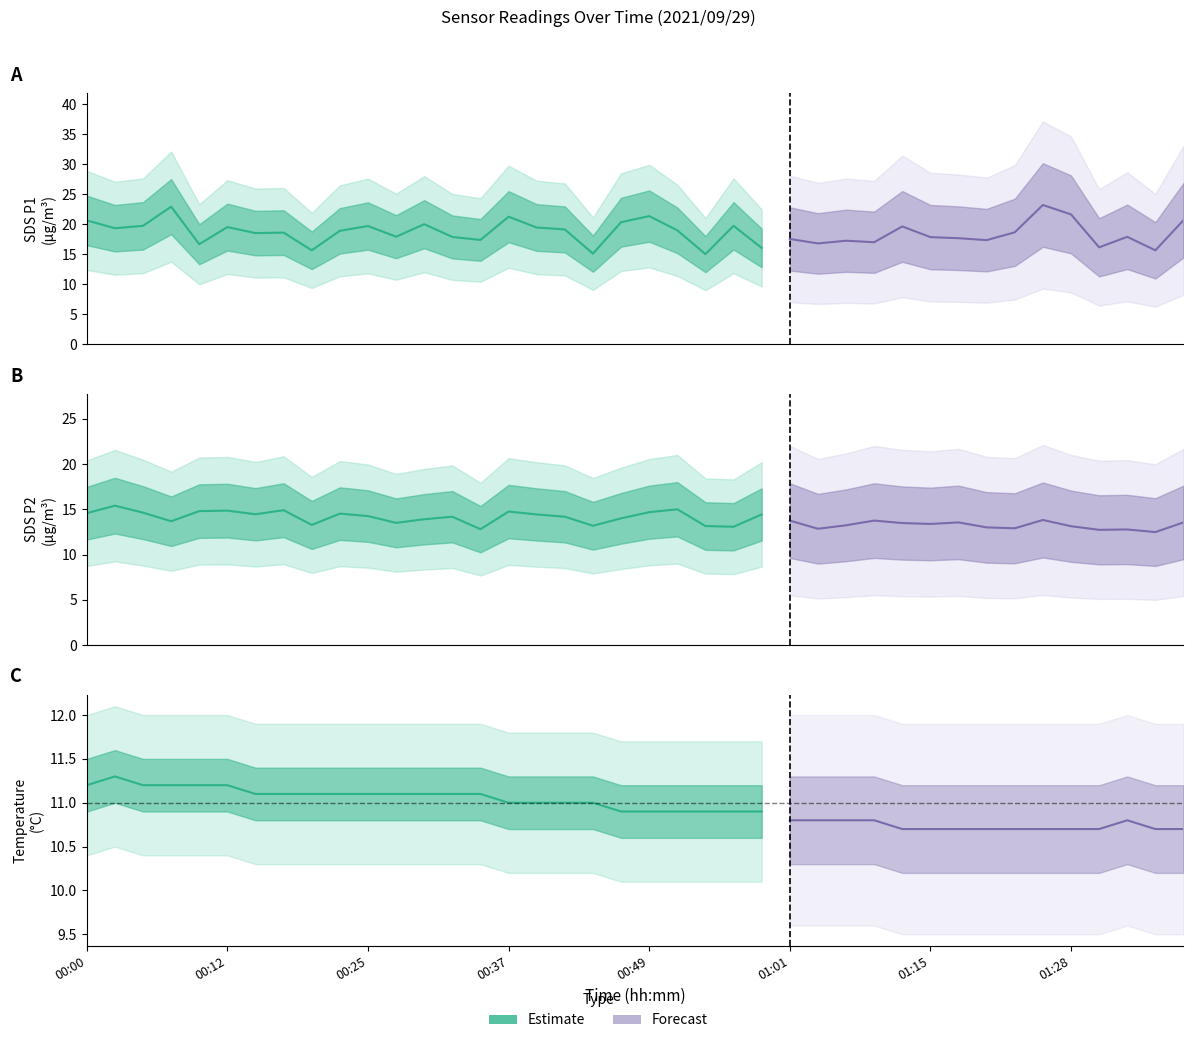

List the labels in order of SDS_P2 value, largest first.

00:03, 00:52, 00:17, 00:12, 00:10, 00:37, 00:49, 00:05, 00:00, 00:22, 00:15, 00:39, 00:59, 00:25, 00:32, 00:42, 00:47, 00:30, 01:26, 01:01, 01:10, 00:08, 01:18, 01:38, 00:27, 01:12, 01:15, 00:20, 01:07, 00:44, 00:54, 01:28, 00:57, 01:20, 01:23, 01:04, 00:35, 01:33, 01:31, 01:36